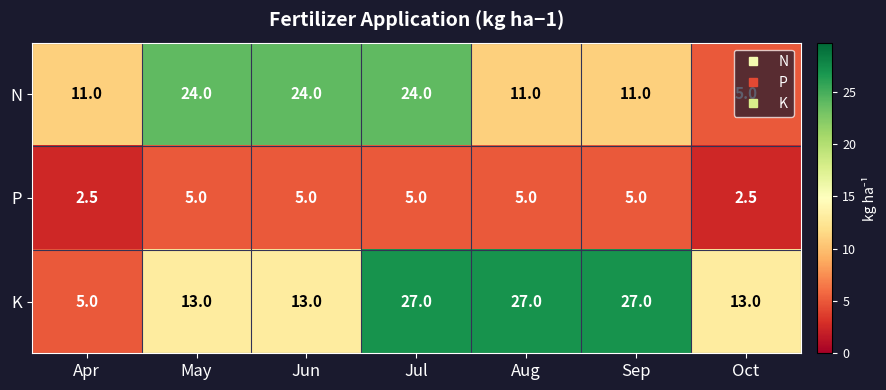

What is the spread (max minus min) of values at Jun?

19.0